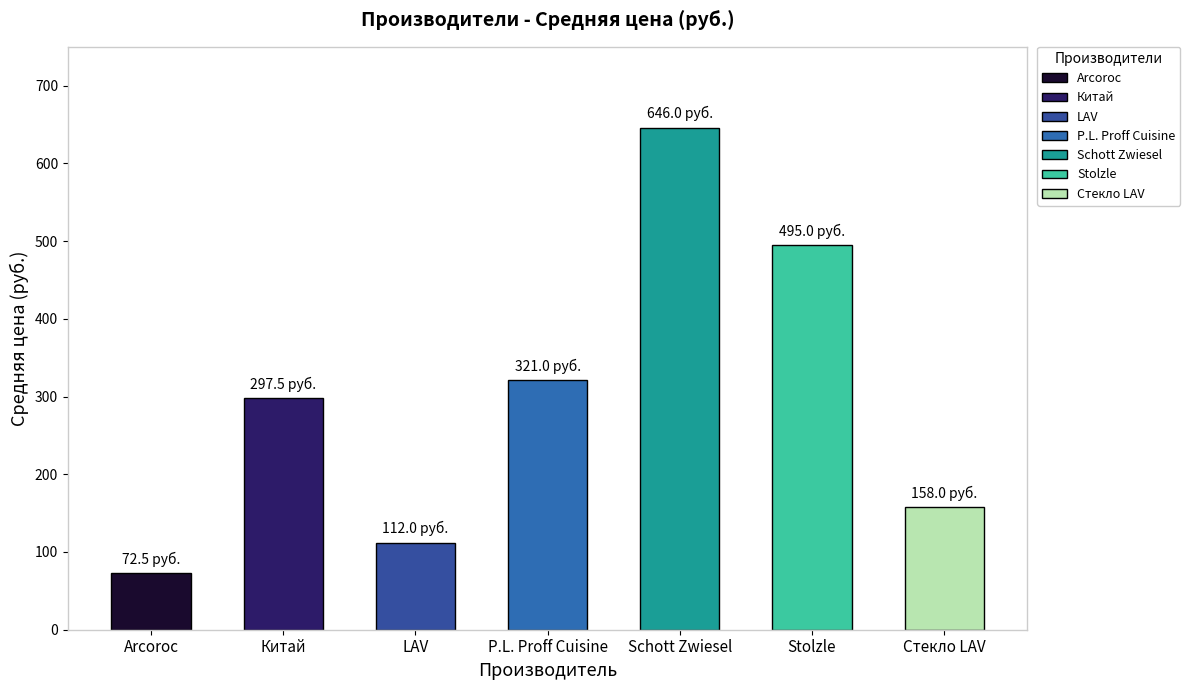

What is the ratio of the value at Стекло LAV to the value at P.L. Proff Cuisine?

0.5